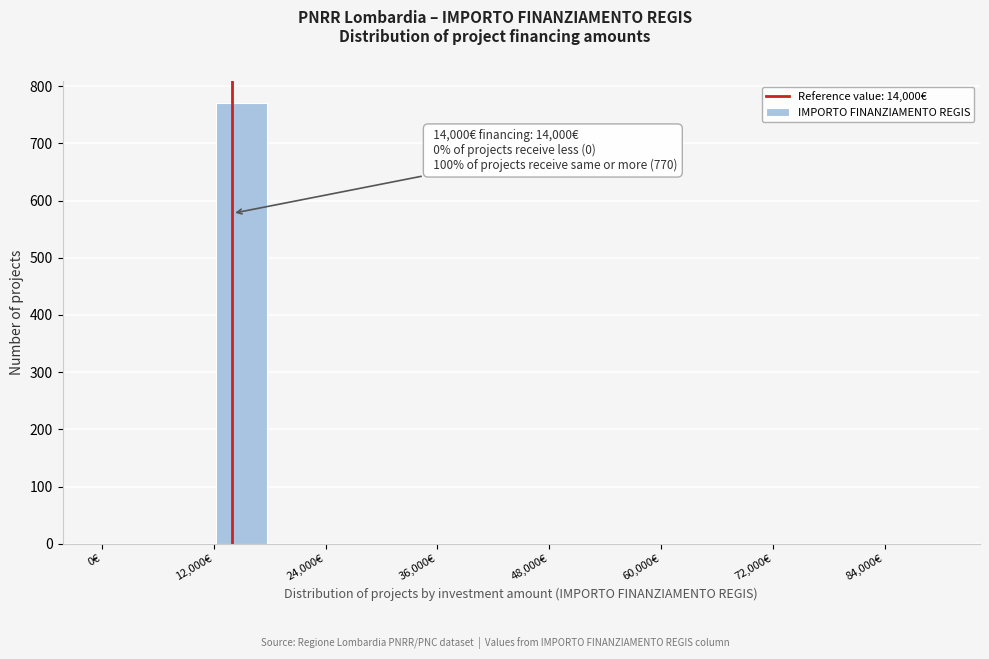

Around what value on the x-axis is the tallest bar? Give the approximate position of its centre, as read against the axis.

16000